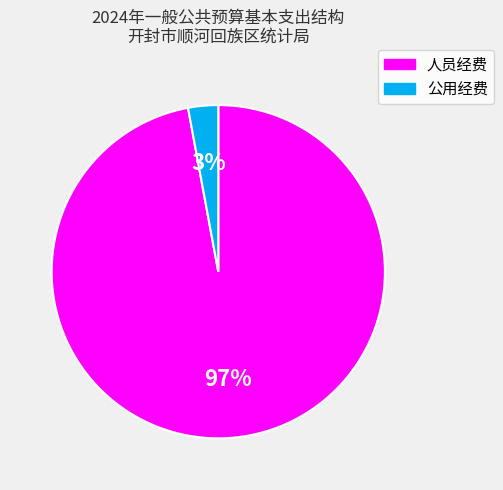

True or false: 公用经费 accounts for 3% of the total.

True